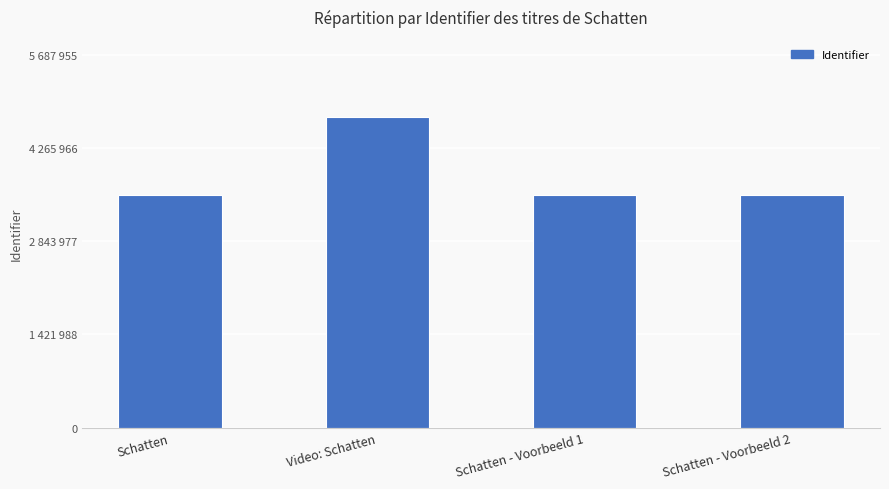

Are the bars horizontal?

No